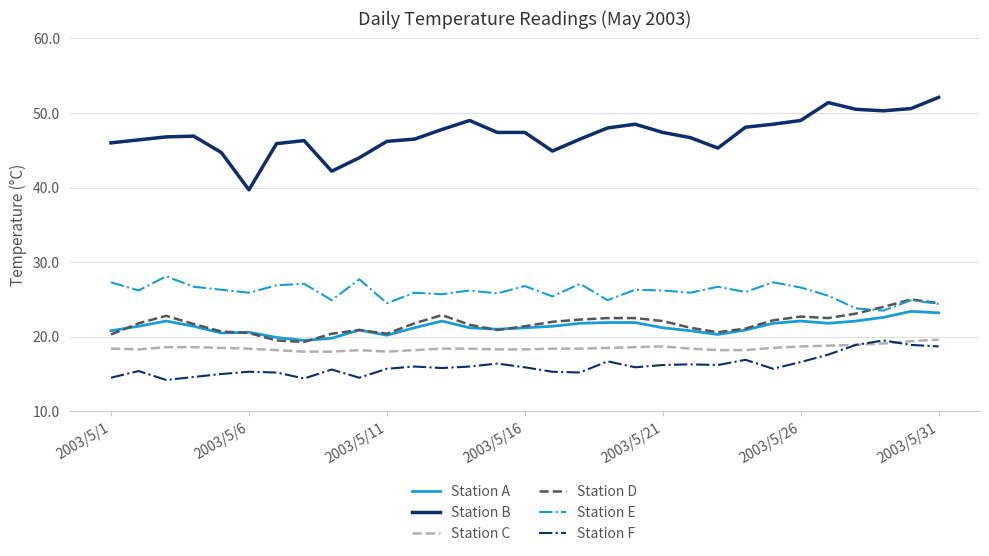

In Station D, how many points are lower than both neighbors (excluding endpoints)?

5